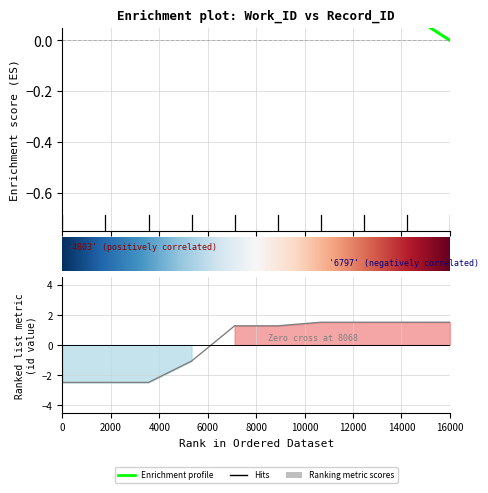

Is it true that the value at 5495 is 0.3?

False